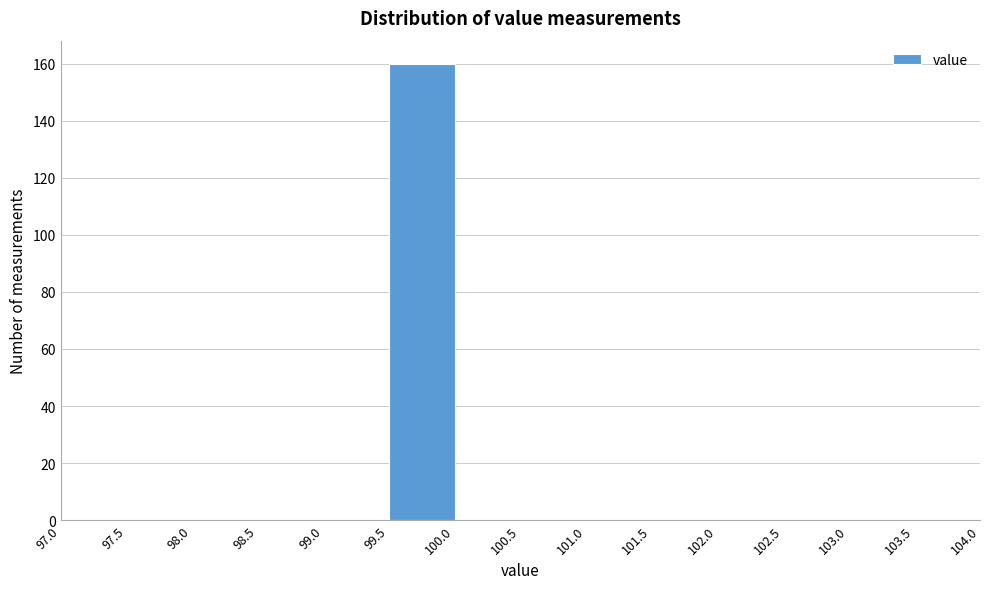

What is the height of the bar covering 99.5 to 100.0 on the x-axis? The values are not printed on the chart, so give them approximately, as read against the axis.

160